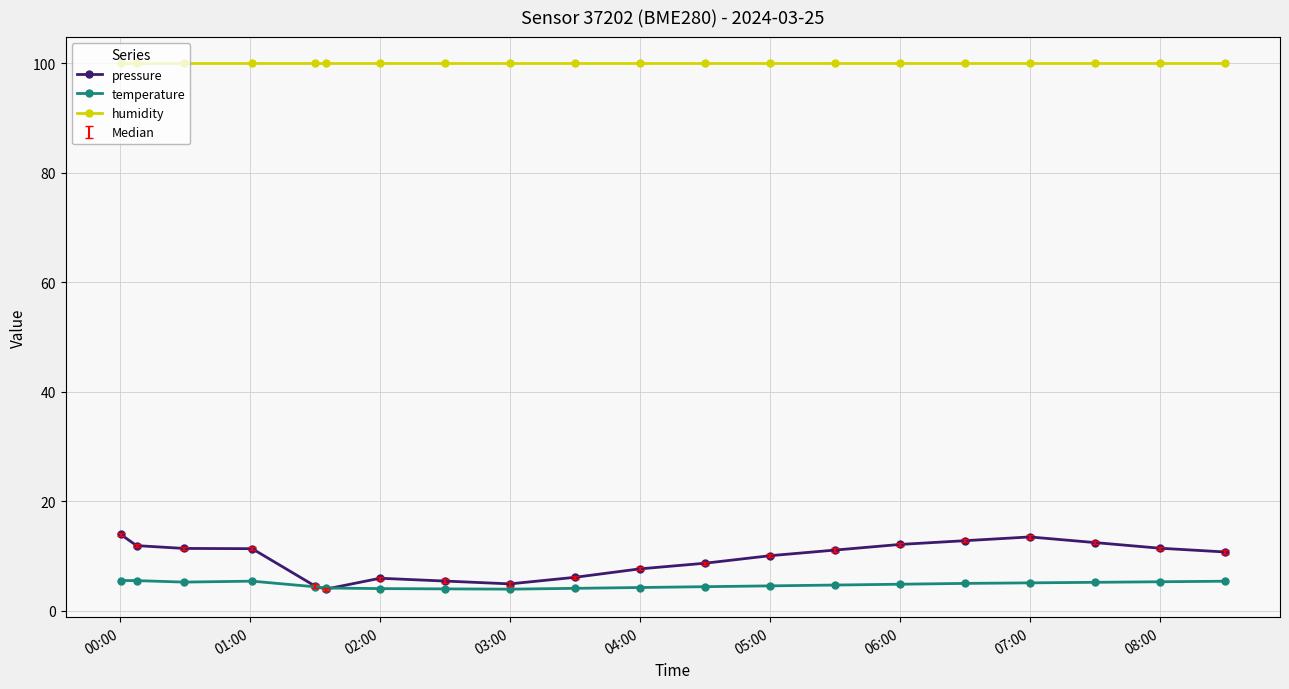

Rank the series by their maximum value, from highest to lowest.

humidity, pressure, temperature